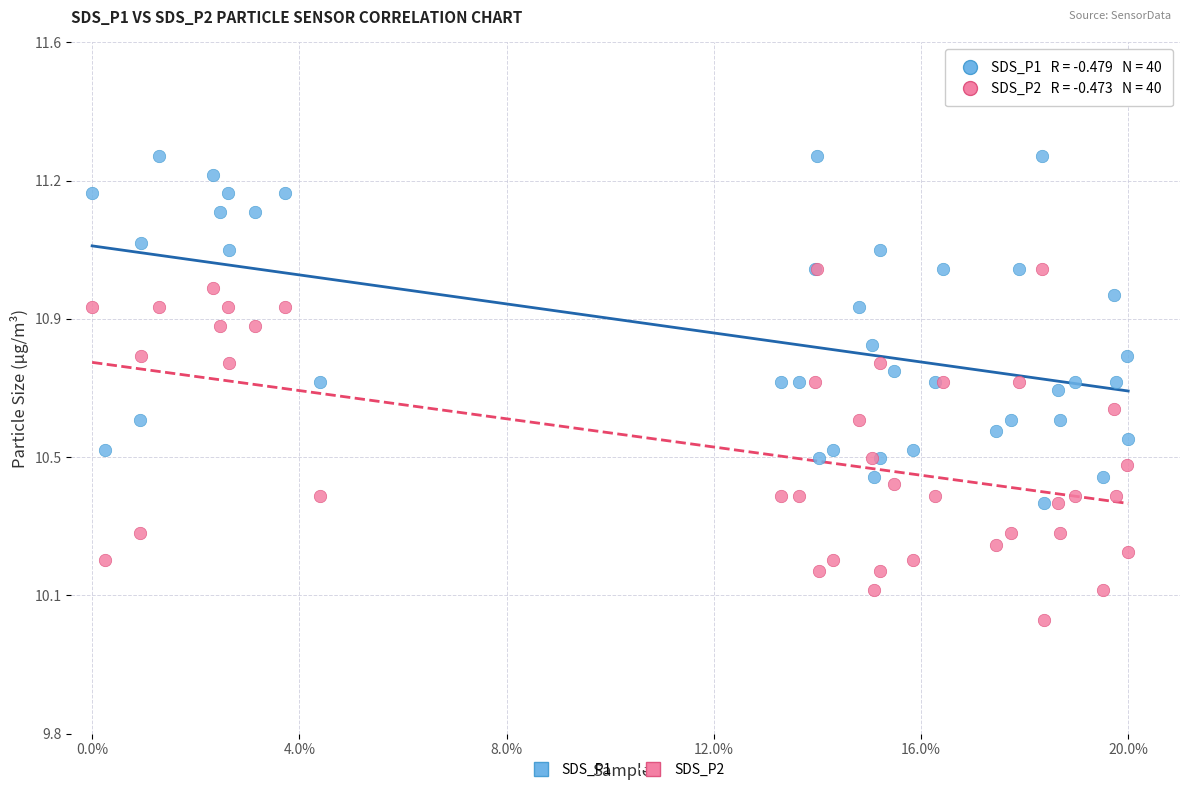

What are all the series names shown in the legend?

SDS_P1, SDS_P2